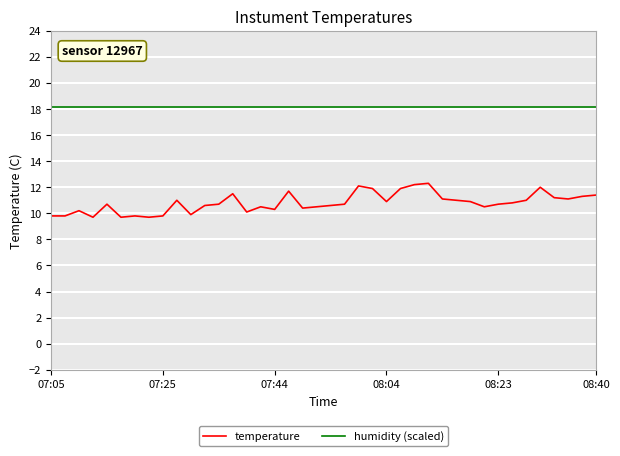

True or false: temperature and humidity (scaled) cross at least once.

False